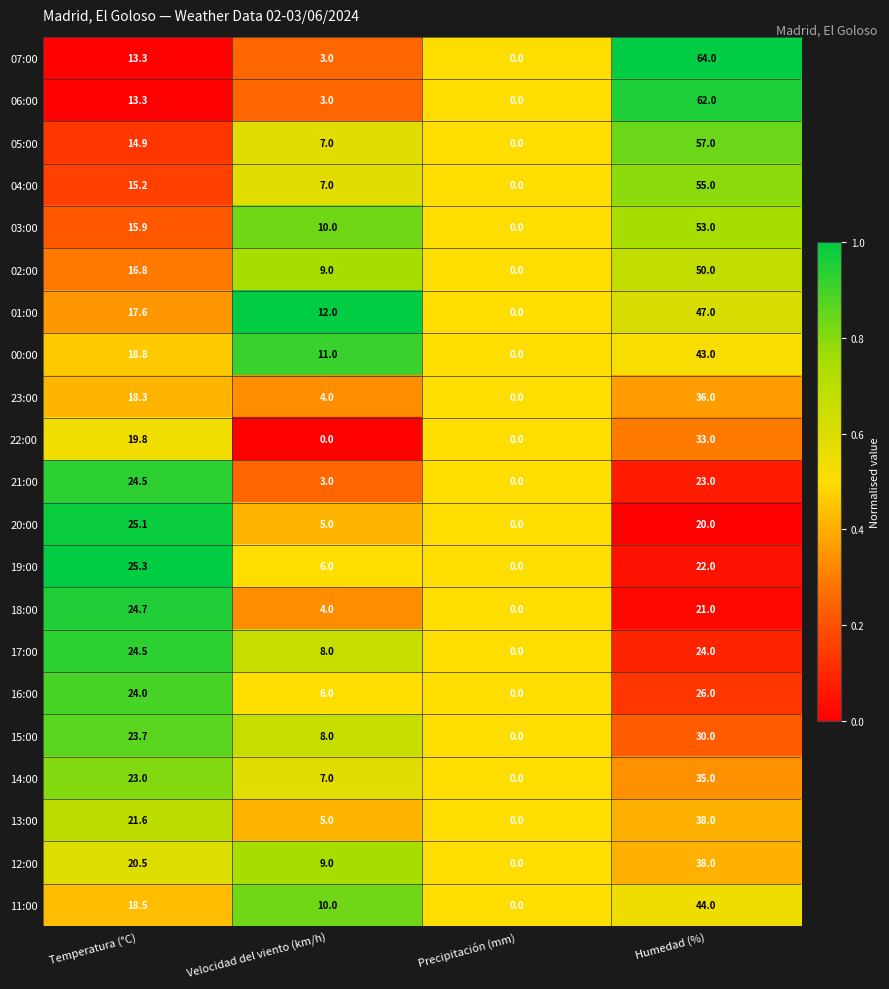

At which category is the sum across all series the highest?

Humedad (%)